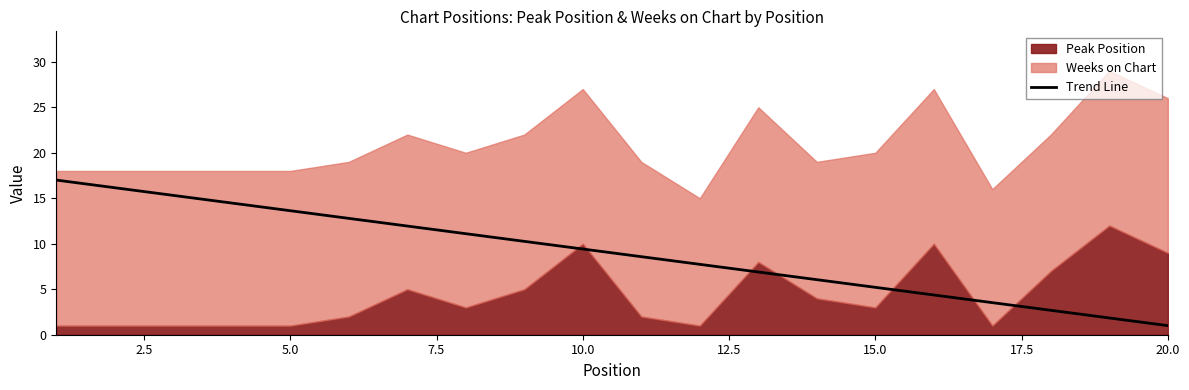

What is the highest value of the Trend Line series?

17.0